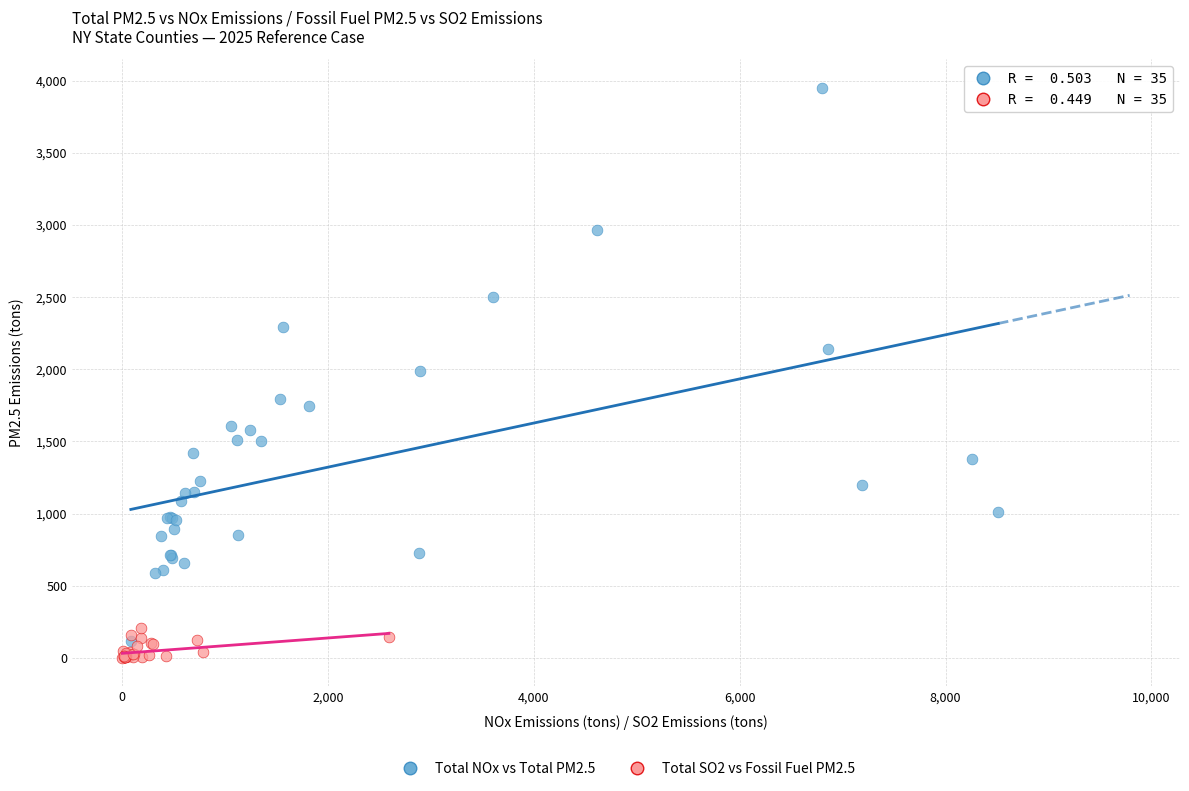

Which series contains the highest Y value?

Total NOx vs Total PM2.5